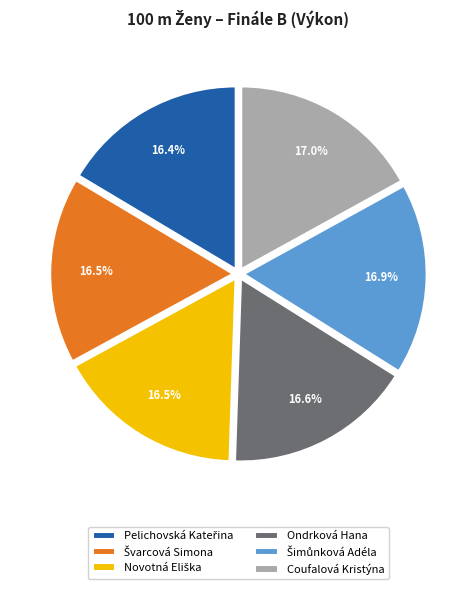

Does any single category account for the majority?

No